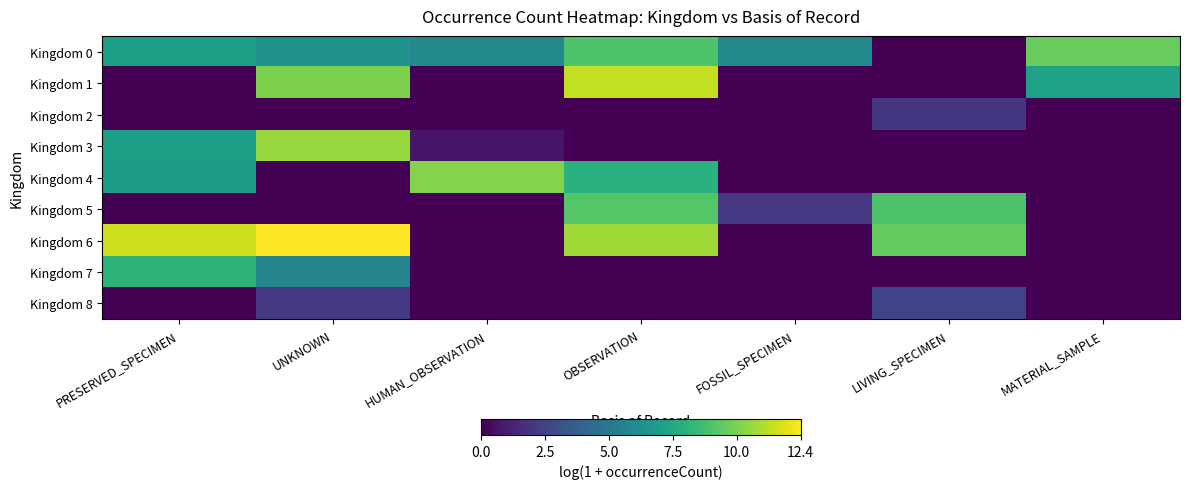

What is the maximum value shown in the chart?

12.4